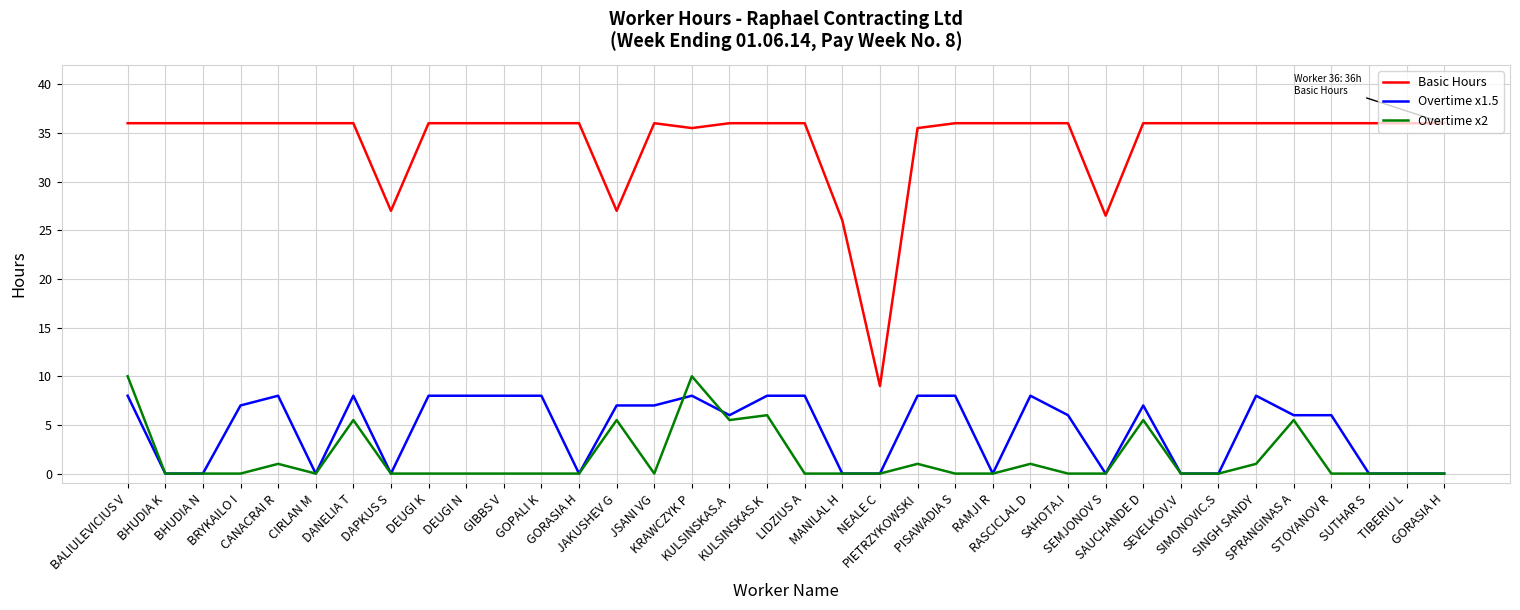

Is this an area chart (filled region under the line)?

No